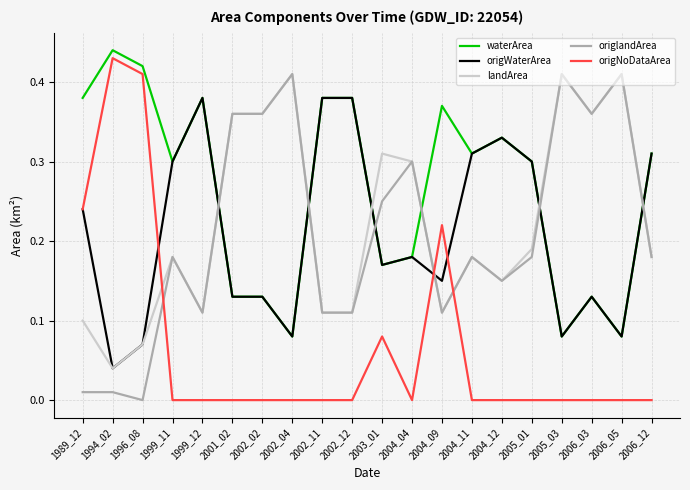

Is it true that landArea equals 0.1 at 1996_08?

True